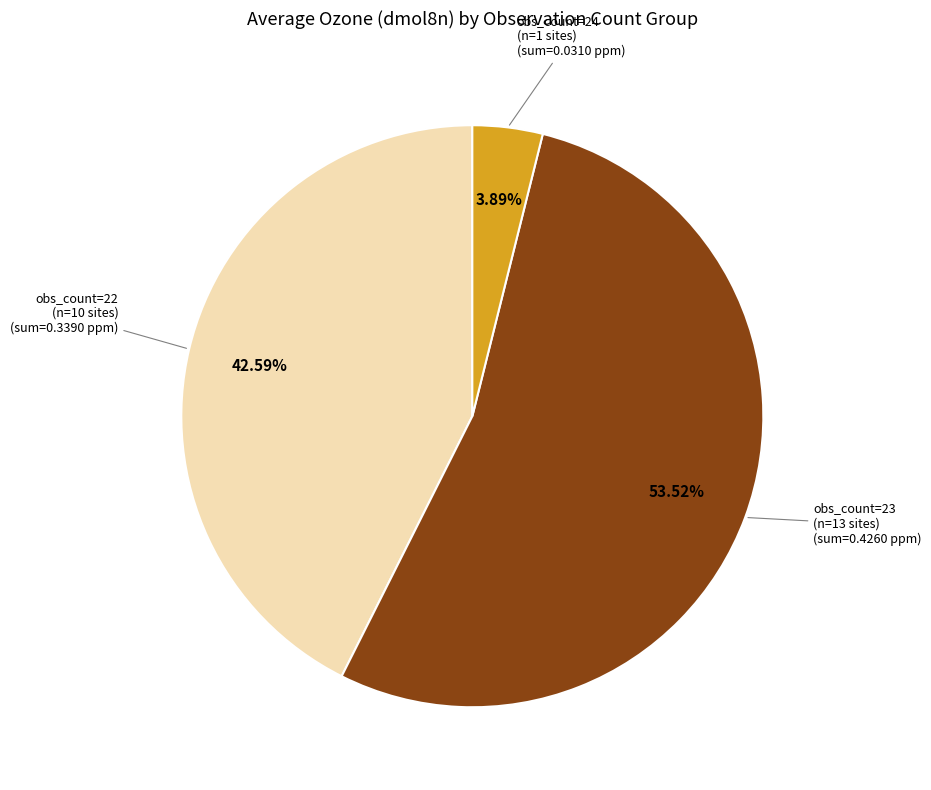

Which category has the smallest portion of the pie?

obs_count=24 (n=1 sites)